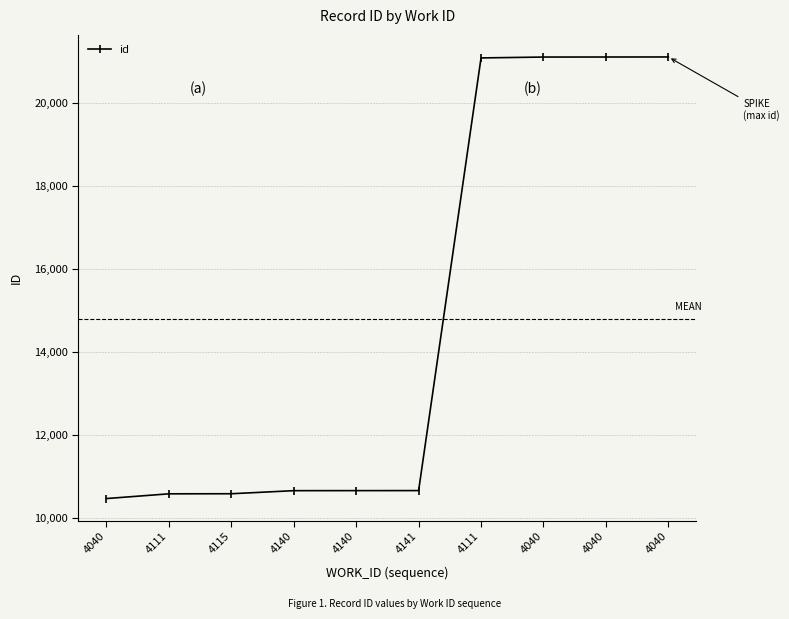

List the labels in order of value, largest first.

4040, 4040, 4040, 4111, 4141, 4140, 4140, 4115, 4111, 4040